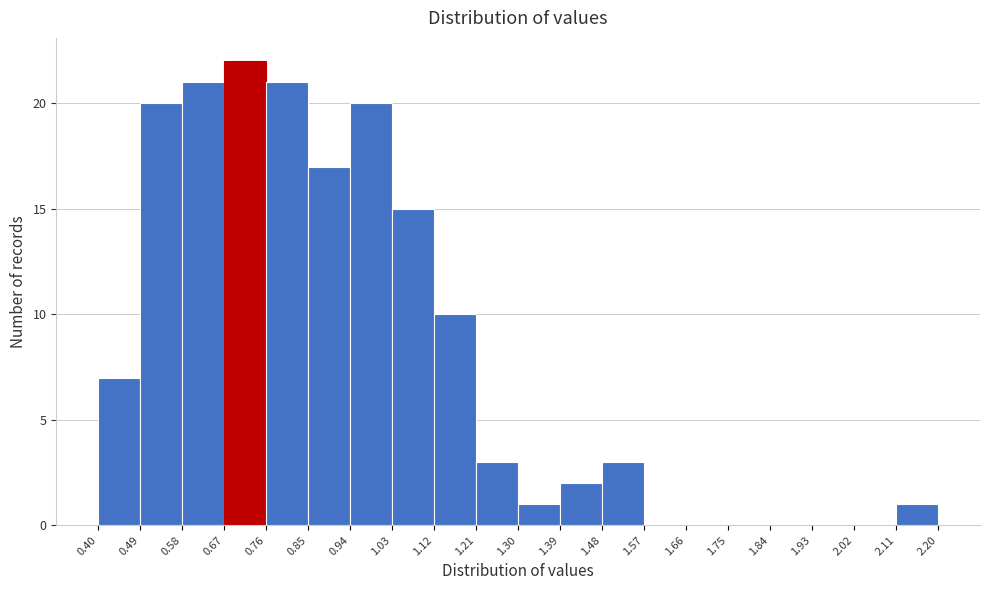

Over which range of the x-axis is the bar tallest?

0.67 to 0.76